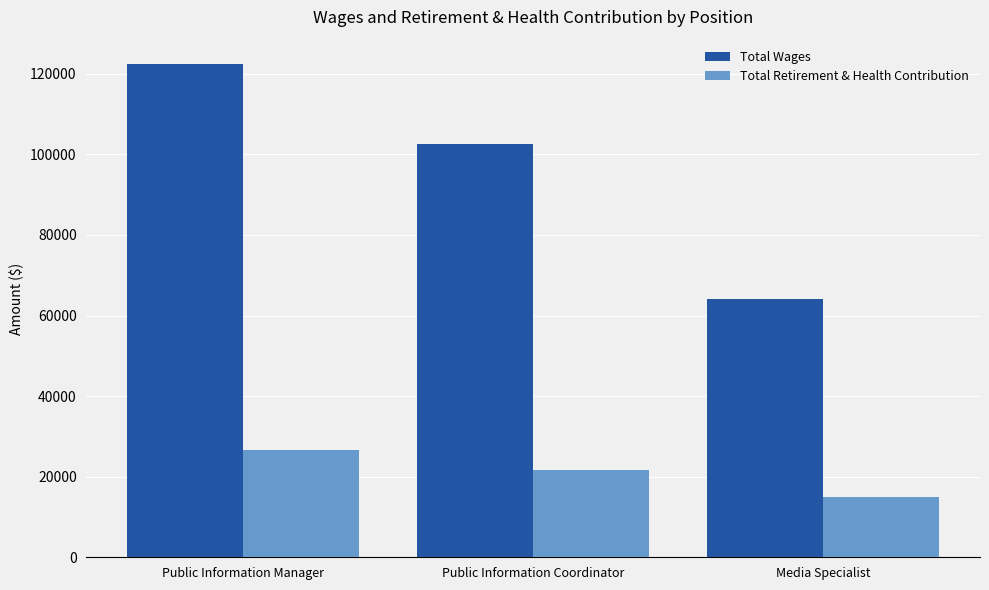

At how many categories does at least one series exceed 116809?

1